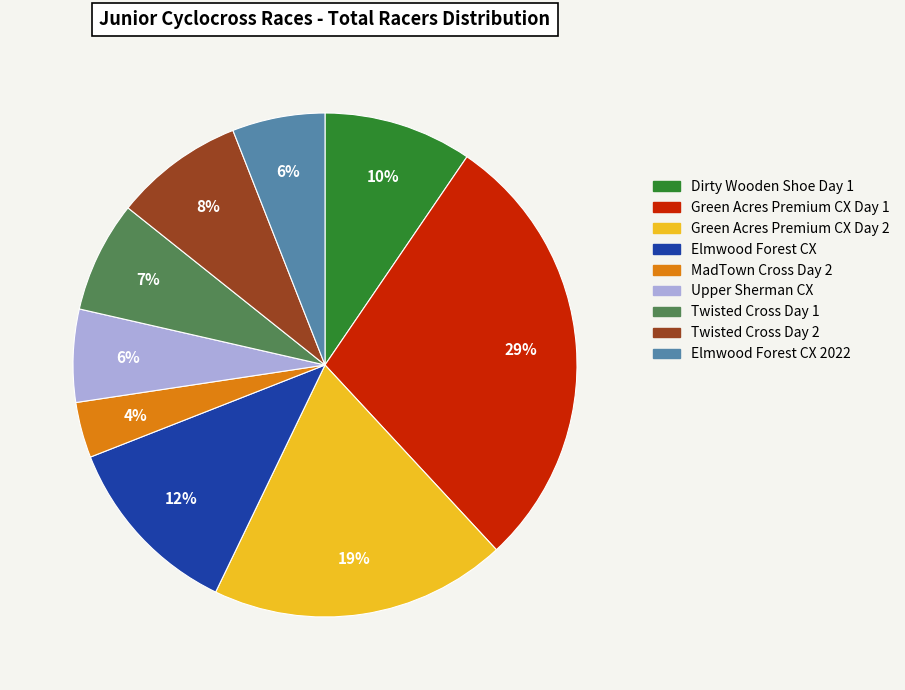

To the nearest percent, what percentage of the pie is Twisted Cross Day 2?

8%